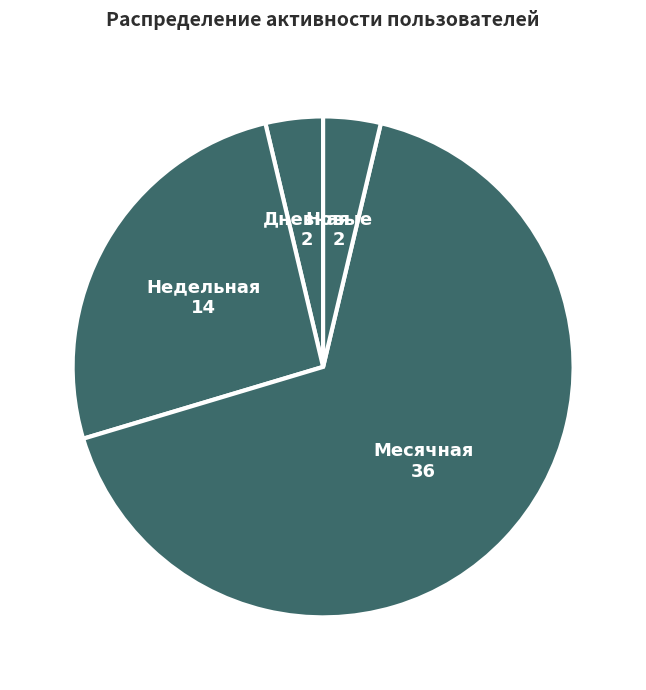

Which slice is the largest?

Месячная